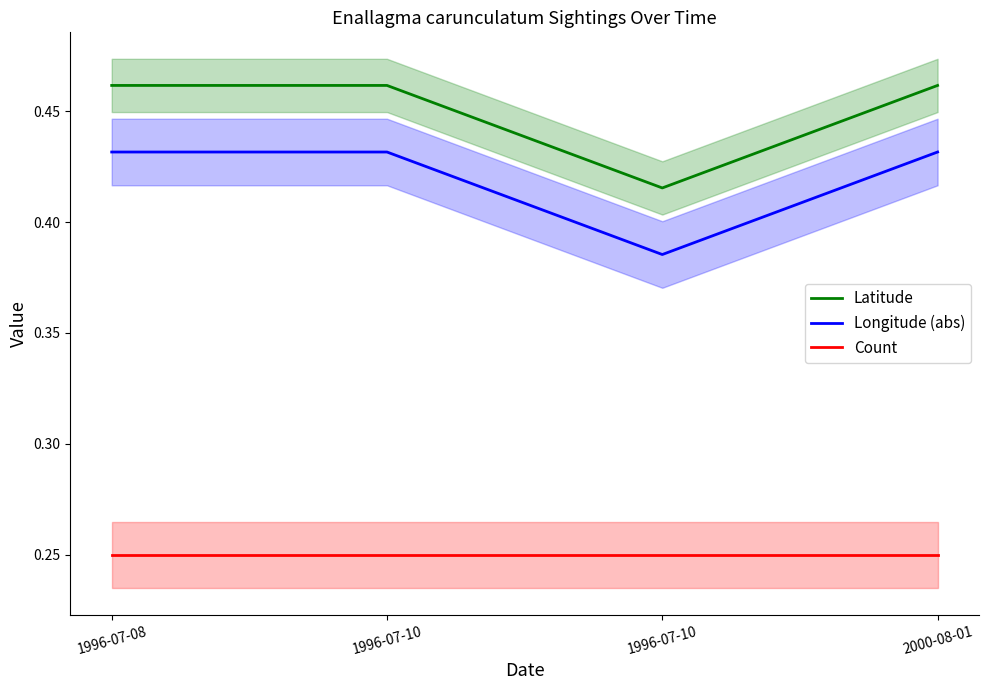

The value of Longitude (abs) at 1996-07-10 is 0.4. True or false?

True